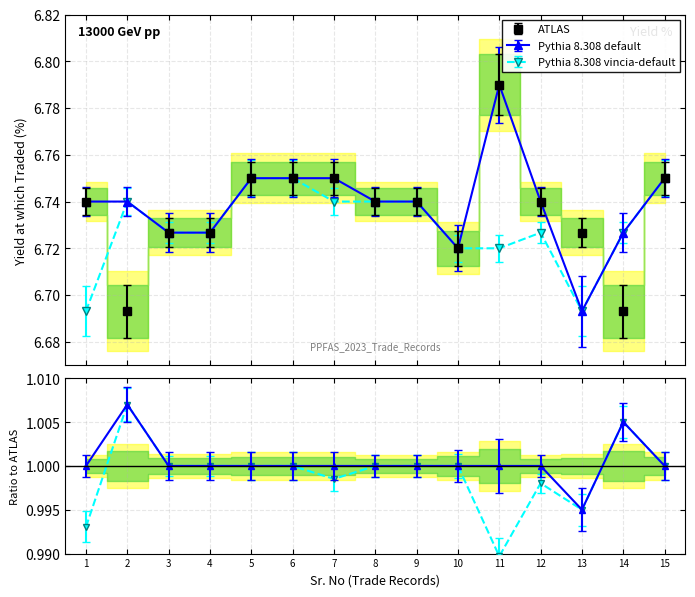

Count the number of data series in this chart.

3